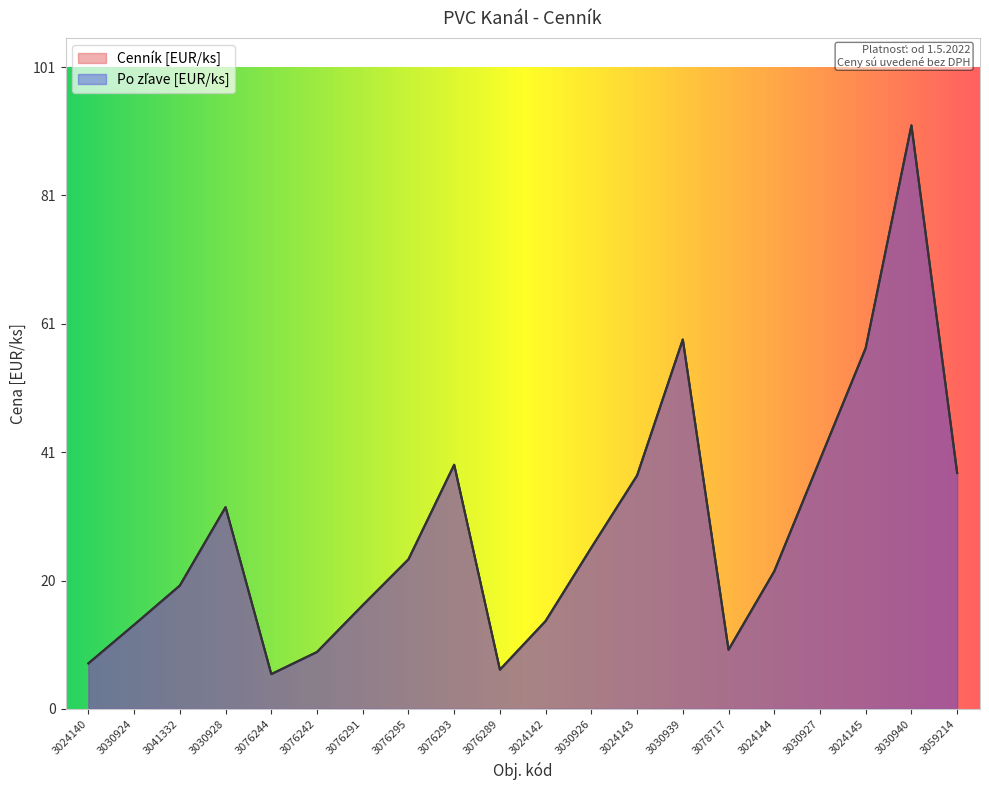

Rank the categories by Po zlave [EUR/ks] value from lowest to highest.

3076244, 3076289, 3024140, 3076242, 3078717, 3030924, 3024142, 3076291, 3041332, 3024144, 3076295, 3030926, 3030928, 3024143, 3059214, 3076293, 3030927, 3024145, 3030939, 3030940